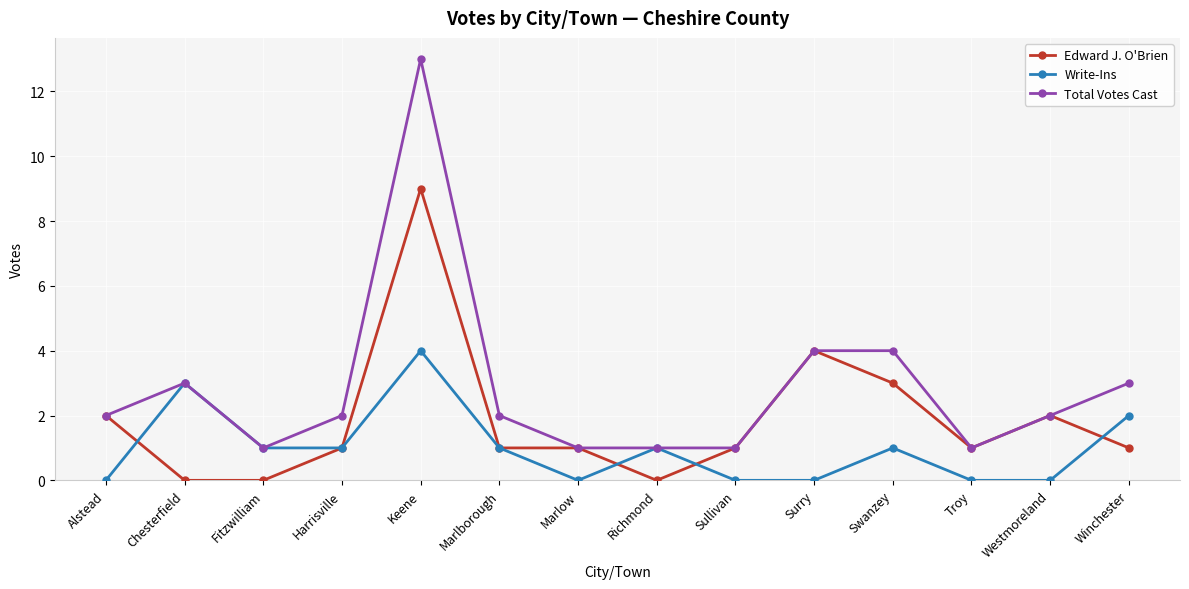

Reading left to right, what are all the values shown in this chart?

Edward J. O'Brien: Alstead=2	Chesterfield=0	Fitzwilliam=0	Harrisville=1	Keene=9	Marlborough=1	Marlow=1	Richmond=0	Sullivan=1	Surry=4	Swanzey=3	Troy=1	Westmoreland=2	Winchester=1
Write-Ins: Alstead=0	Chesterfield=3	Fitzwilliam=1	Harrisville=1	Keene=4	Marlborough=1	Marlow=0	Richmond=1	Sullivan=0	Surry=0	Swanzey=1	Troy=0	Westmoreland=0	Winchester=2
Total Votes Cast: Alstead=2	Chesterfield=3	Fitzwilliam=1	Harrisville=2	Keene=13	Marlborough=2	Marlow=1	Richmond=1	Sullivan=1	Surry=4	Swanzey=4	Troy=1	Westmoreland=2	Winchester=3